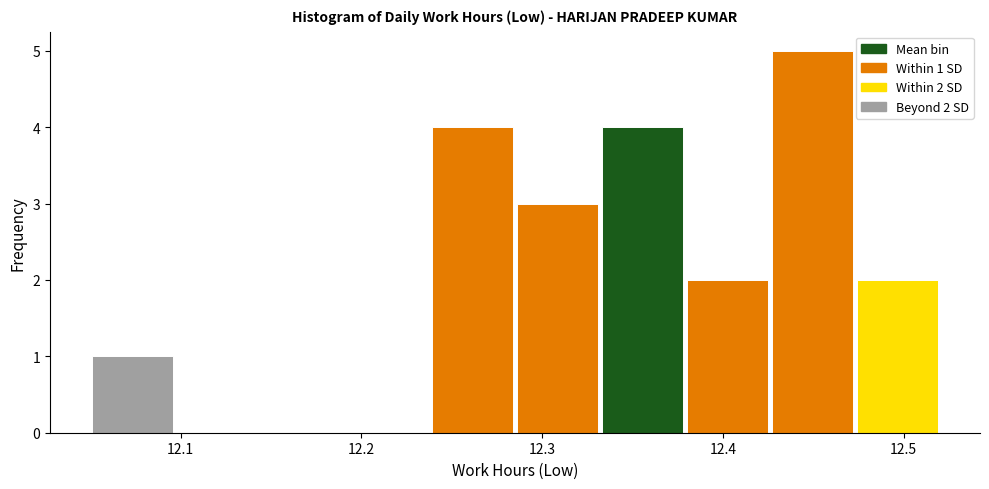

Over which range of the x-axis is the bar tallest?

12.426 to 12.473